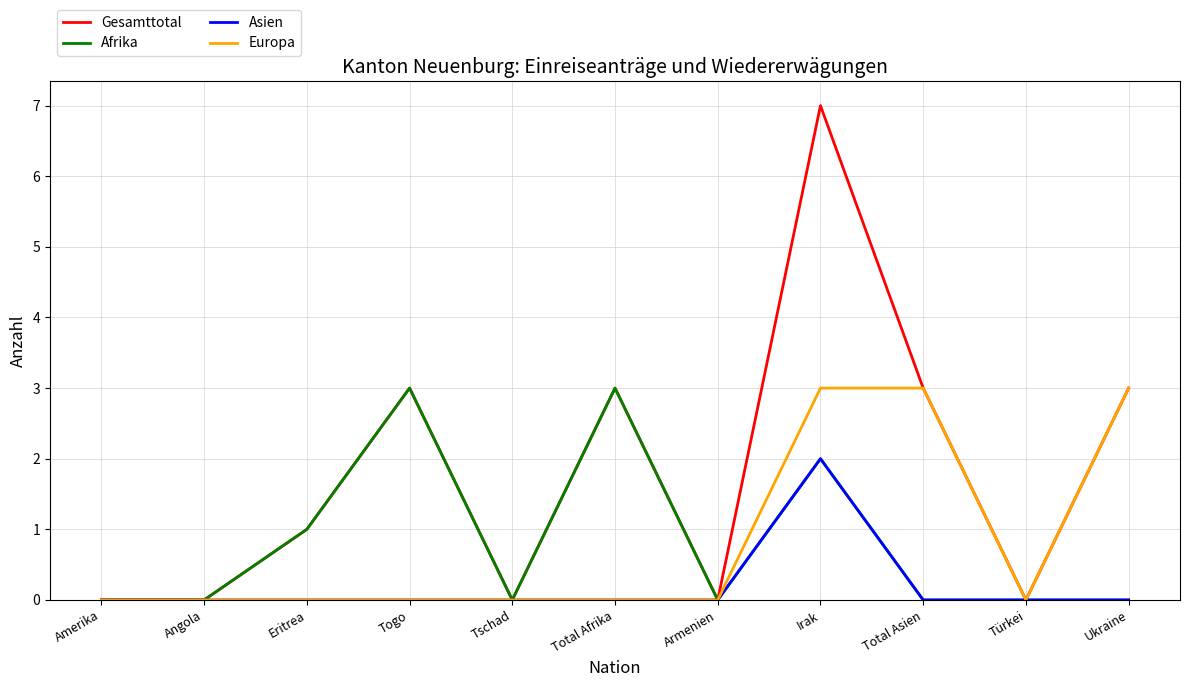

How many lines are shown in the chart?

4